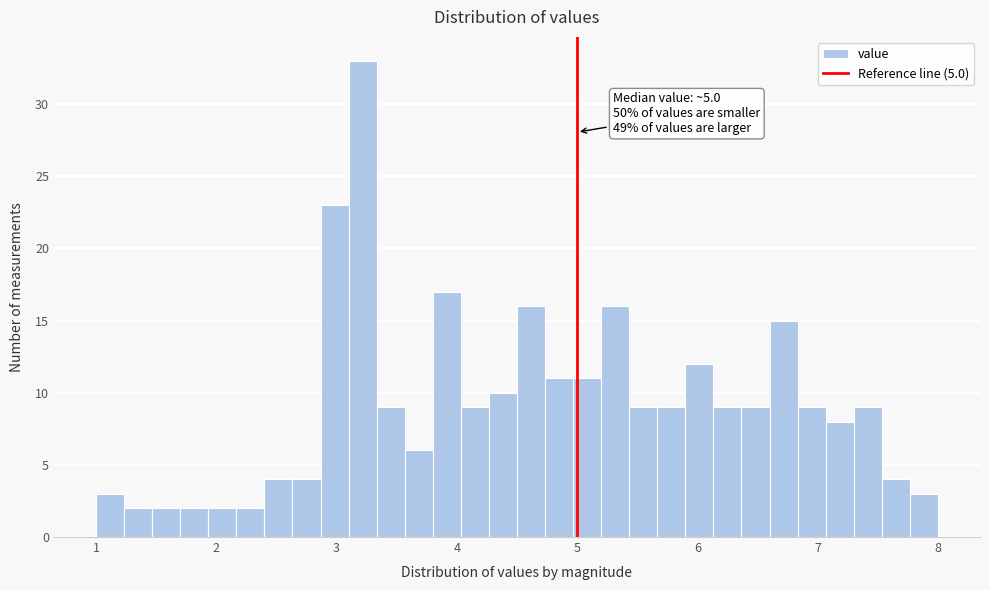

Read against the x-axis, roughly where is the centre of the tallest bar?

3.2